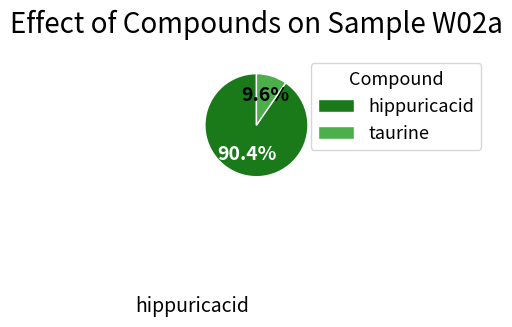

Which category has the biggest portion of the pie?

hippuricacid